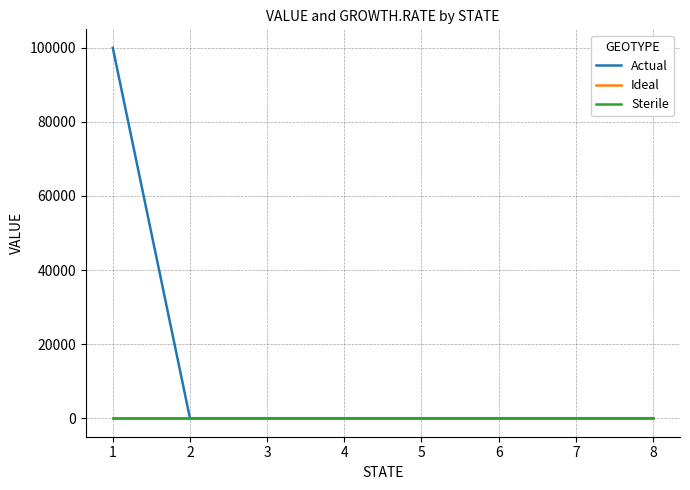

At which label does Actual reach its minimum?

2